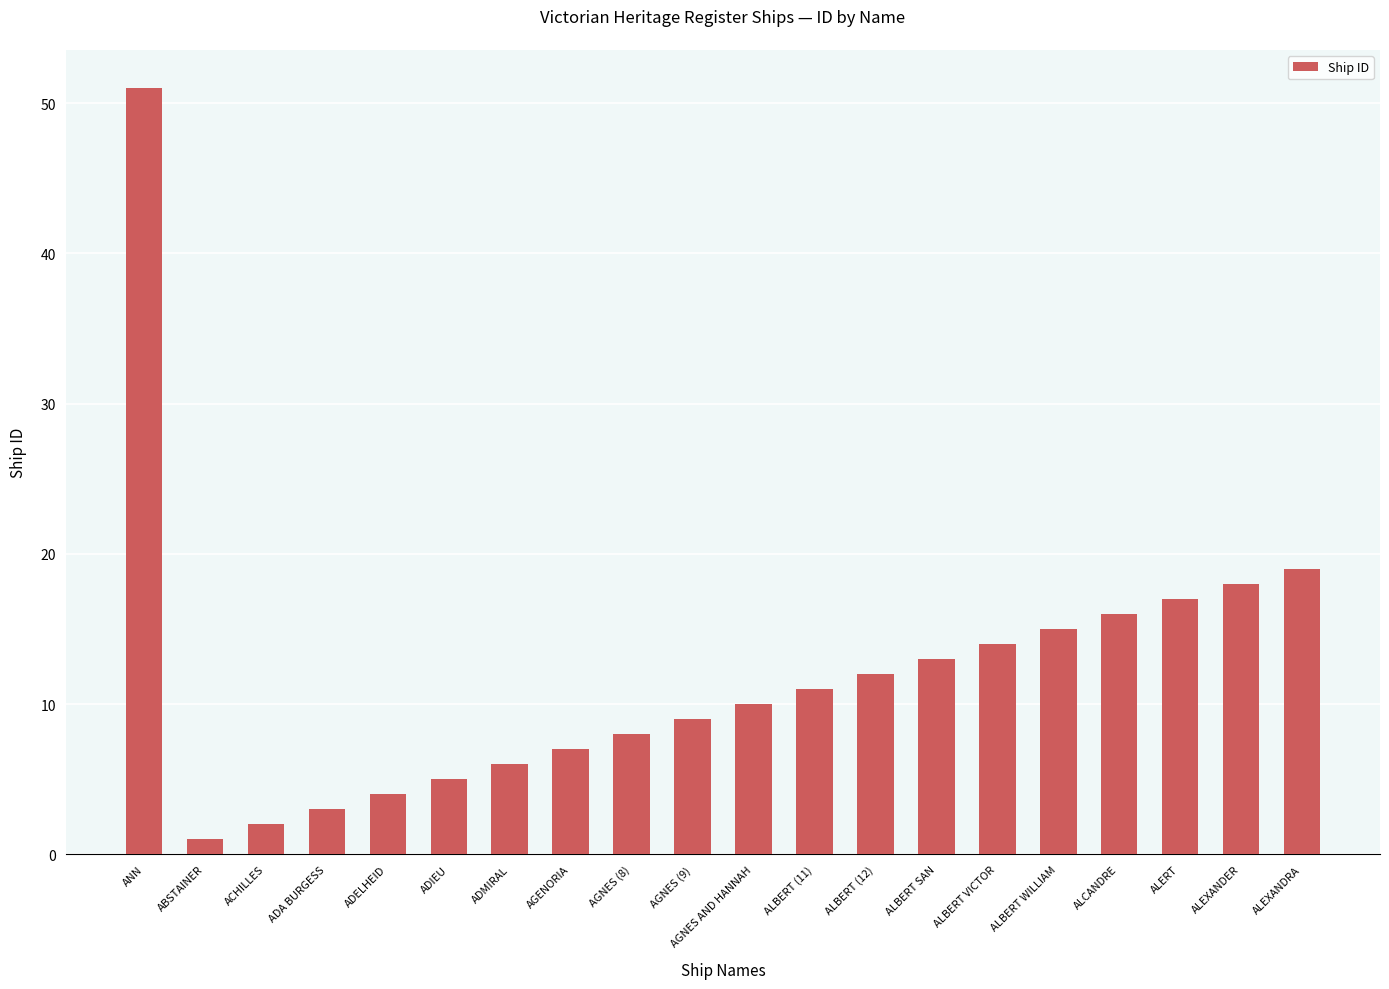

At which label does the data first exceed 11?

ANN